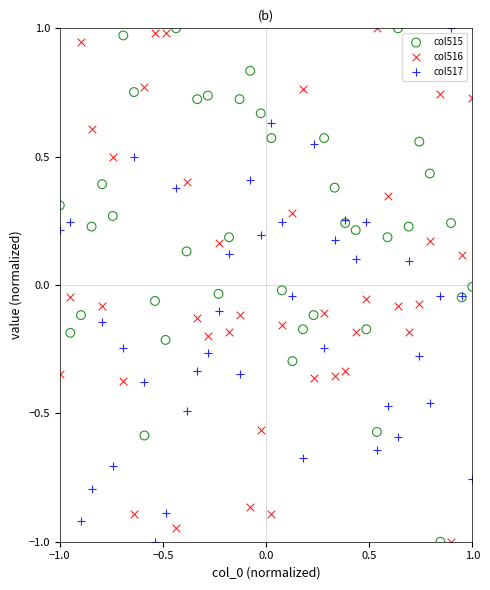

What is the X range (max minus min) for the scatter plot?

2.0